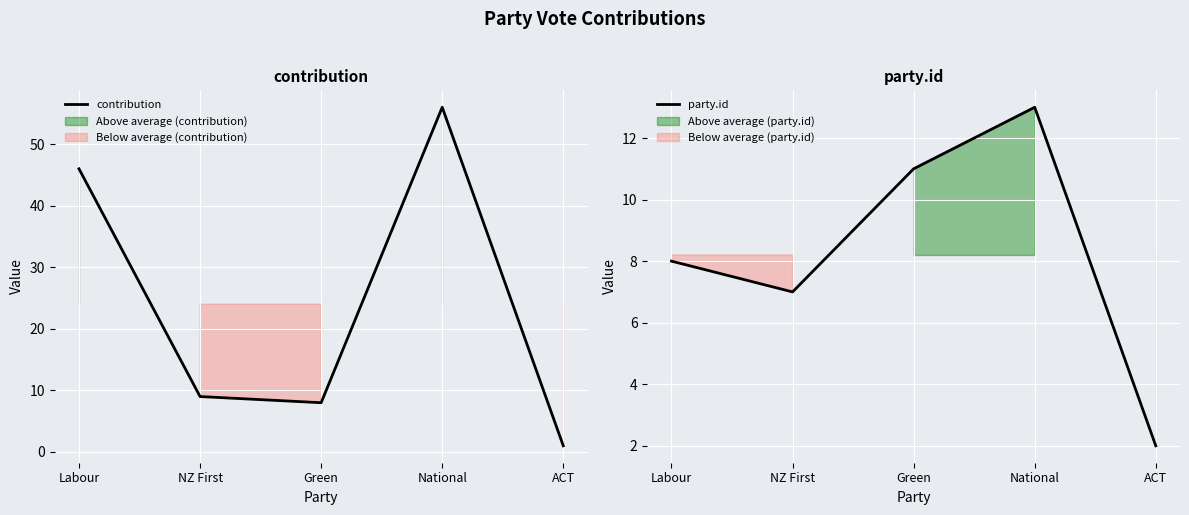

What is the average value of the contribution series?

24